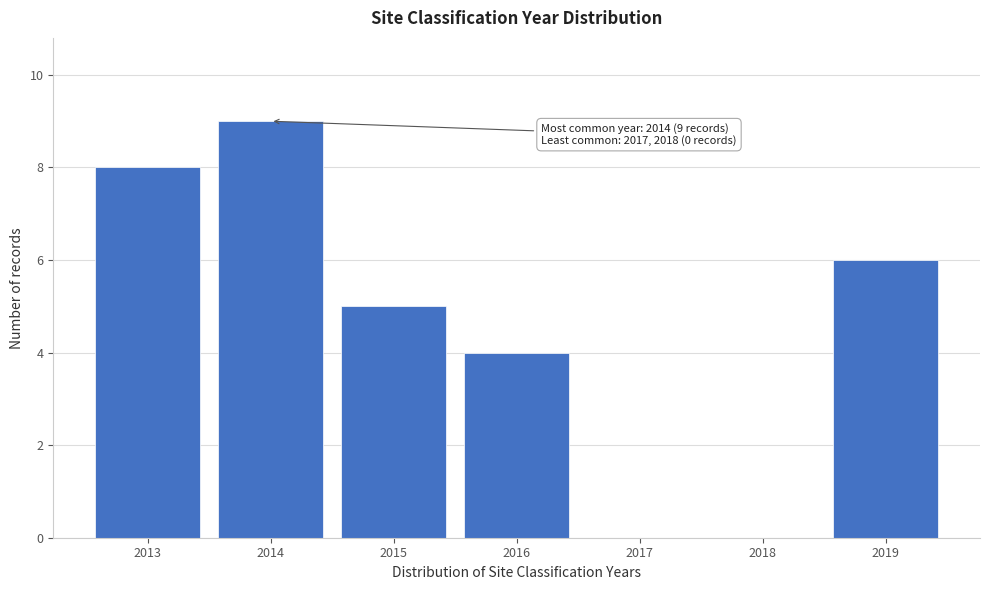

Reading left to right, transcribe all the data shown in this chart.

2013=8	2014=9	2015=5	2016=4	2017=0	2018=0	2019=6